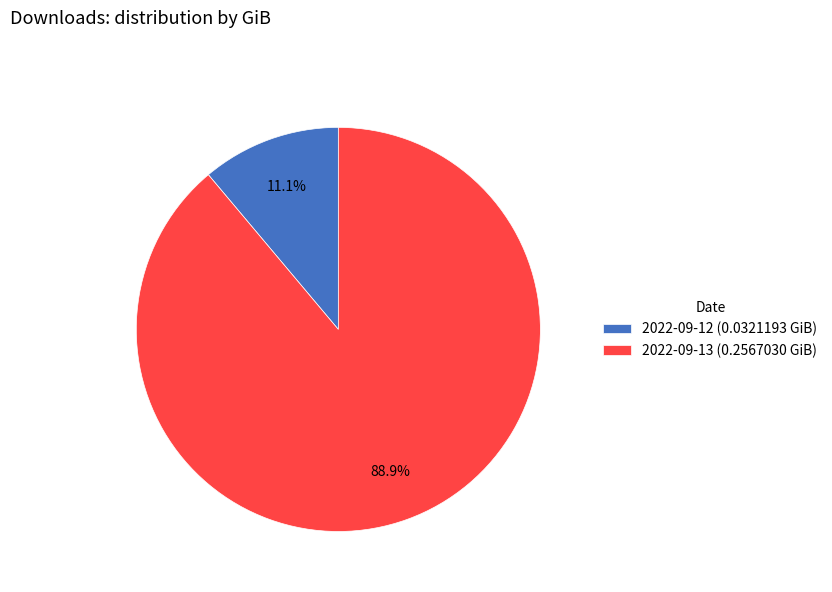

Which slice is the smallest?

2022-09-12